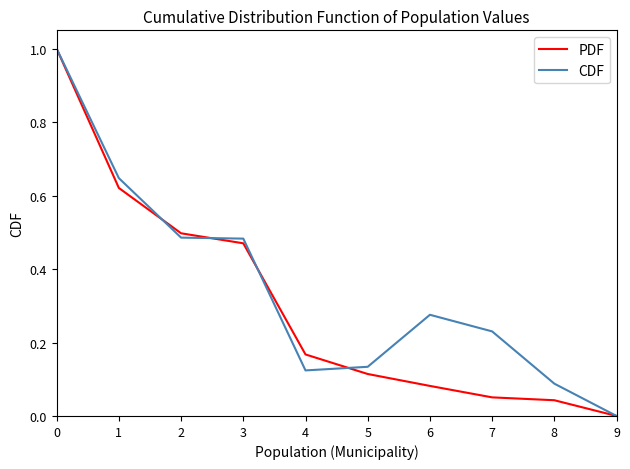

Is it true that CDF equals 1.0 at 0?

True